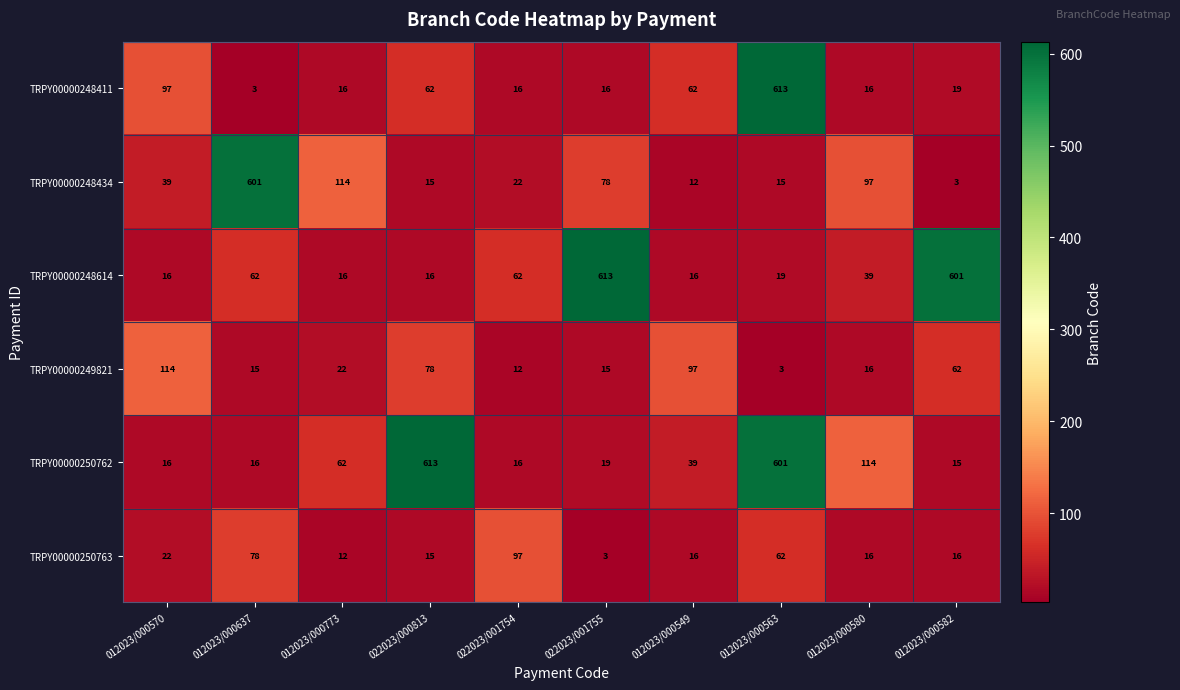

What is the difference between the TRPY00000248434 values at 012023/000563 and 022023/001755?

63